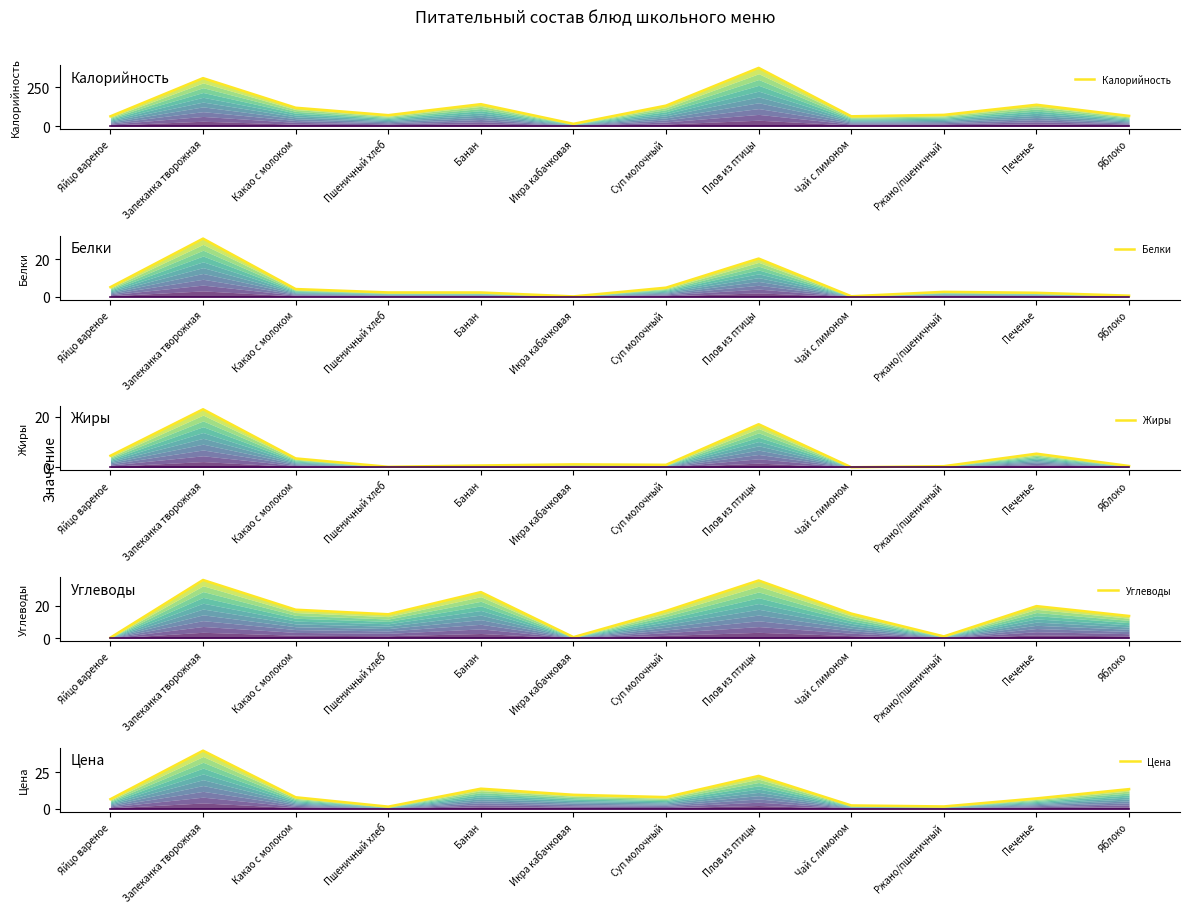

The Цена series shows 7.9 at Какао с молоком. True or false?

True